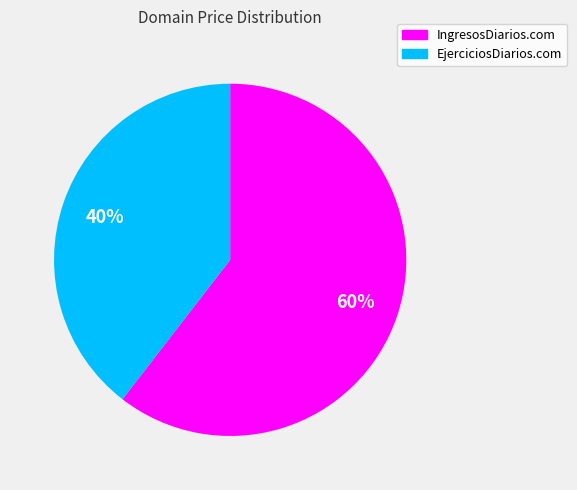

True or false: IngresosDiarios.com accounts for 54% of the total.

False